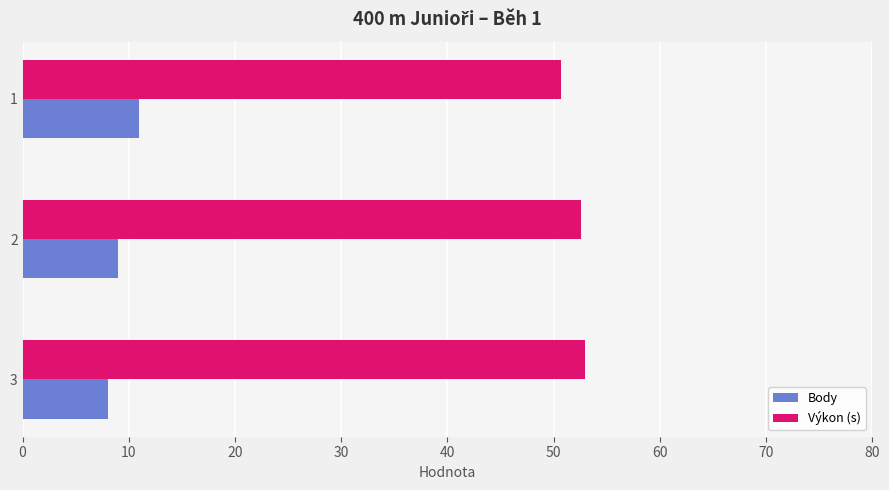

True or false: Body has a value of 8.0 at 3.

True